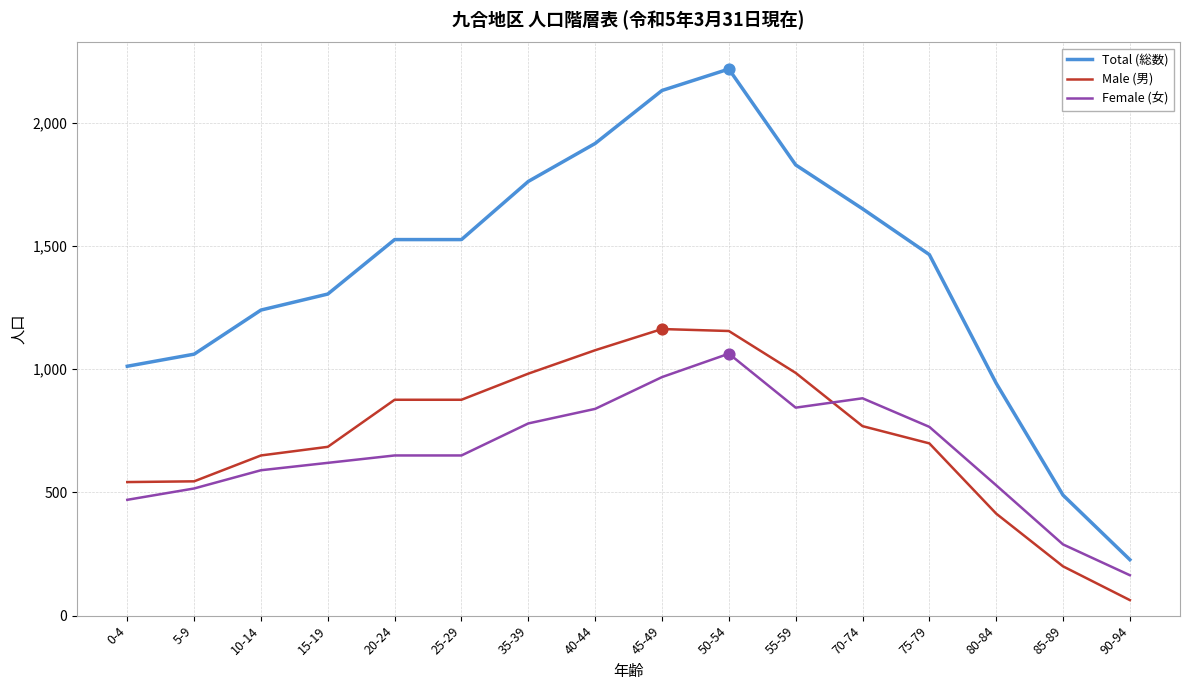

At how many categories does at least one series exceed 574?

14